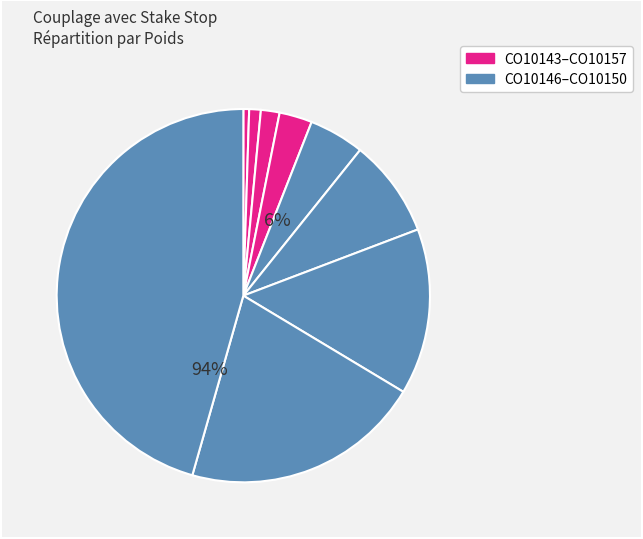

Which category has the smallest portion of the pie?

CO10143